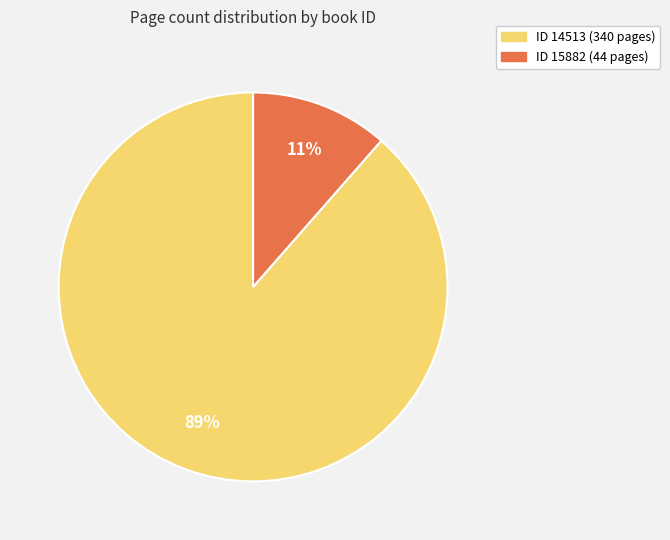

Does any single category account for the majority?

Yes